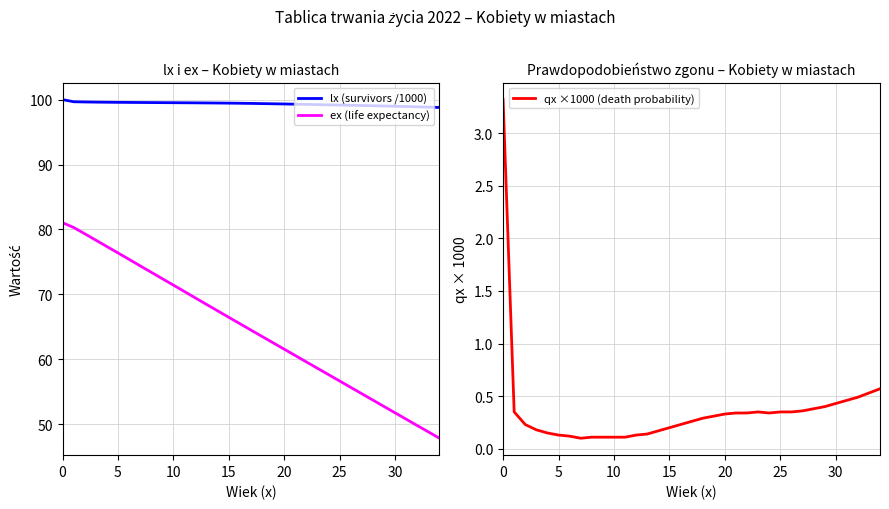

What is the label of the 10th point from the left?

9